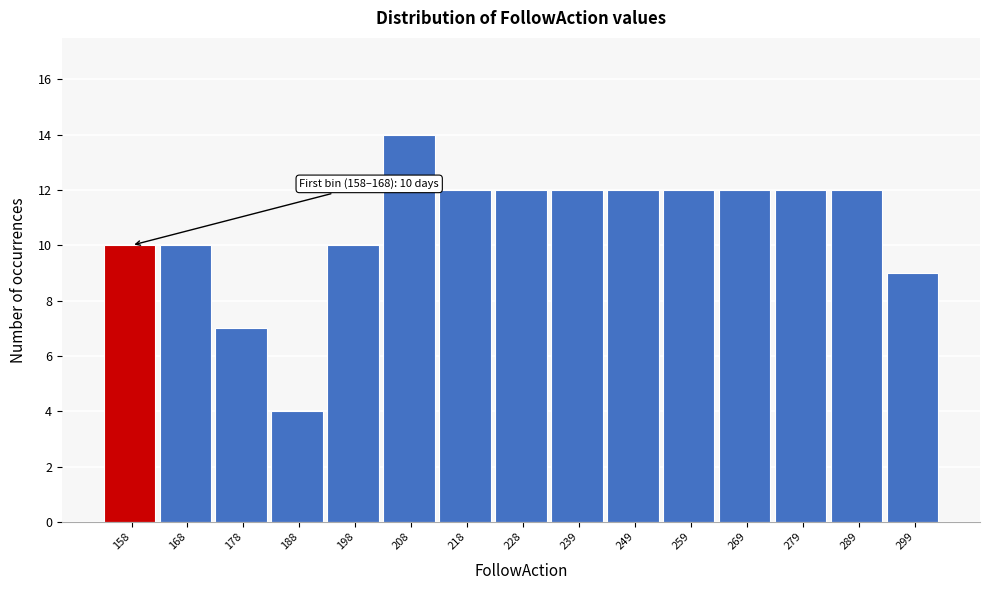

Reading left to right, extract all data points from this chart.

10	10	7	4	10	14	12	12	12	12	12	12	12	12	9